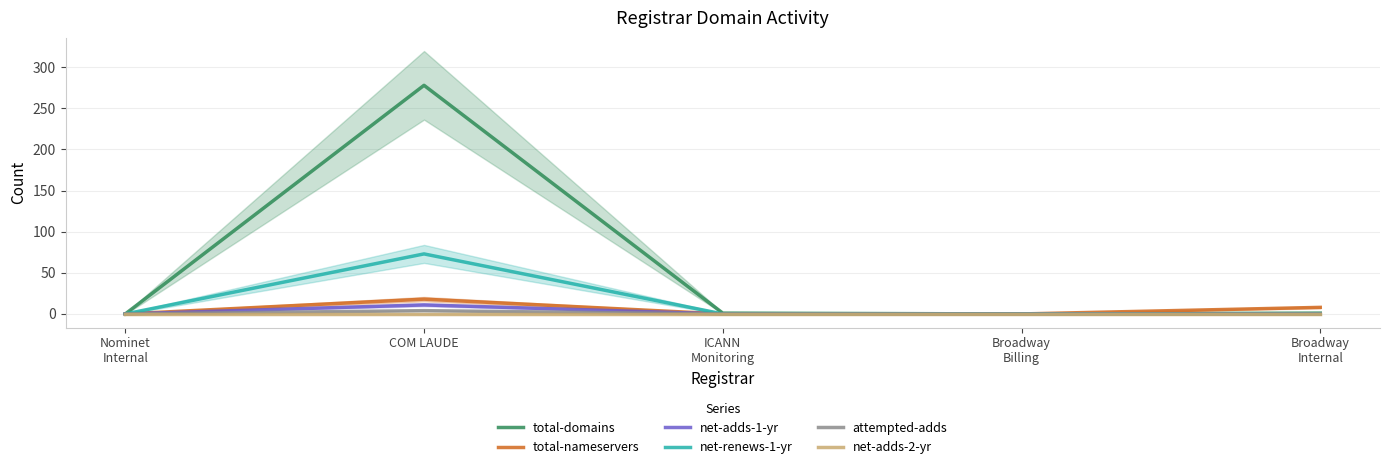

What is the label of the 3rd point from the left?

ICANN
Monitoring